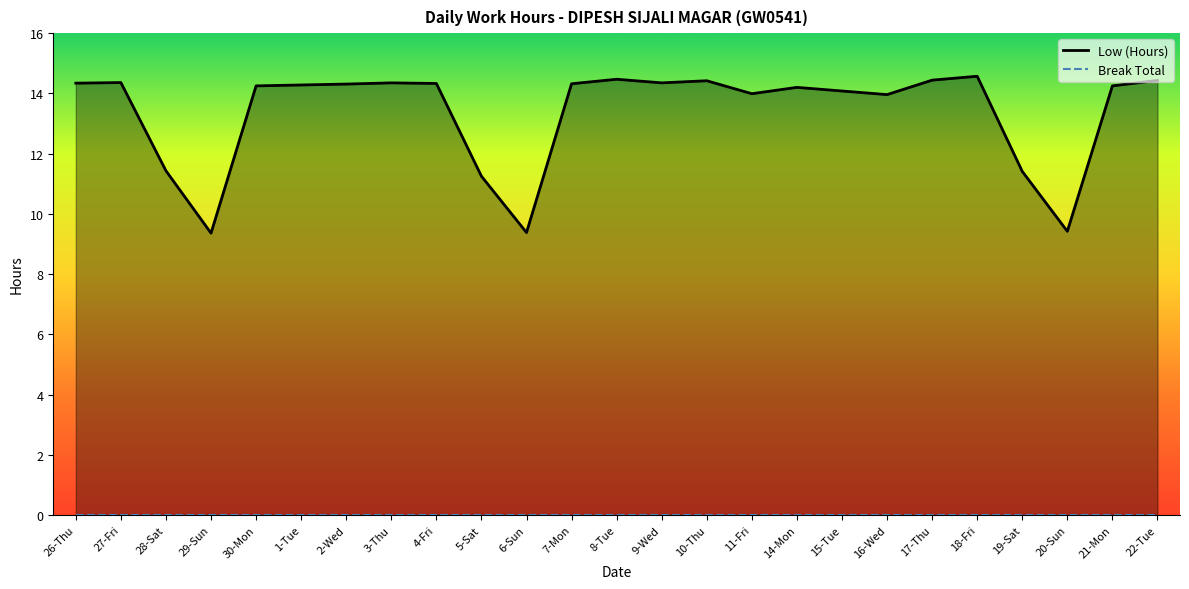

Which category has the lowest value across all series?

26-Thu